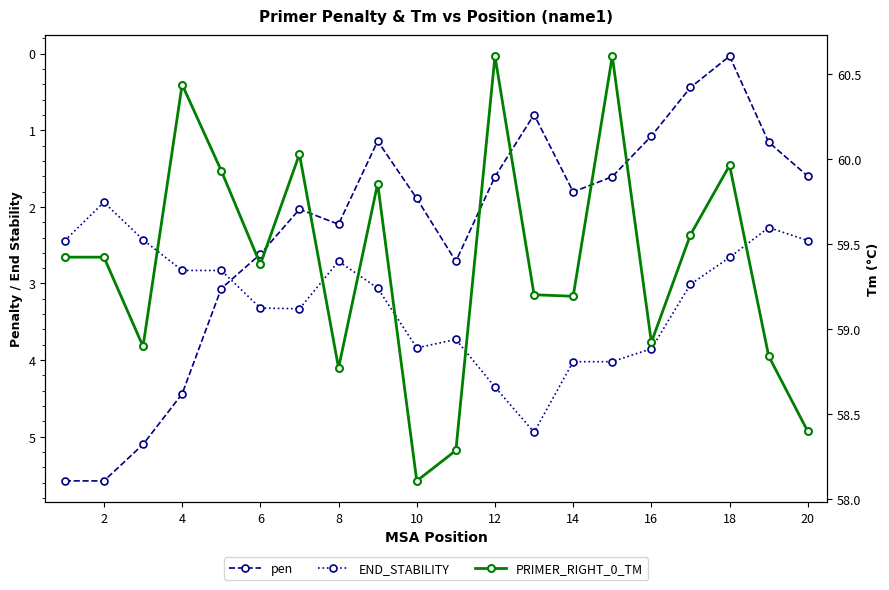

How many categories are shown in the chart?

20